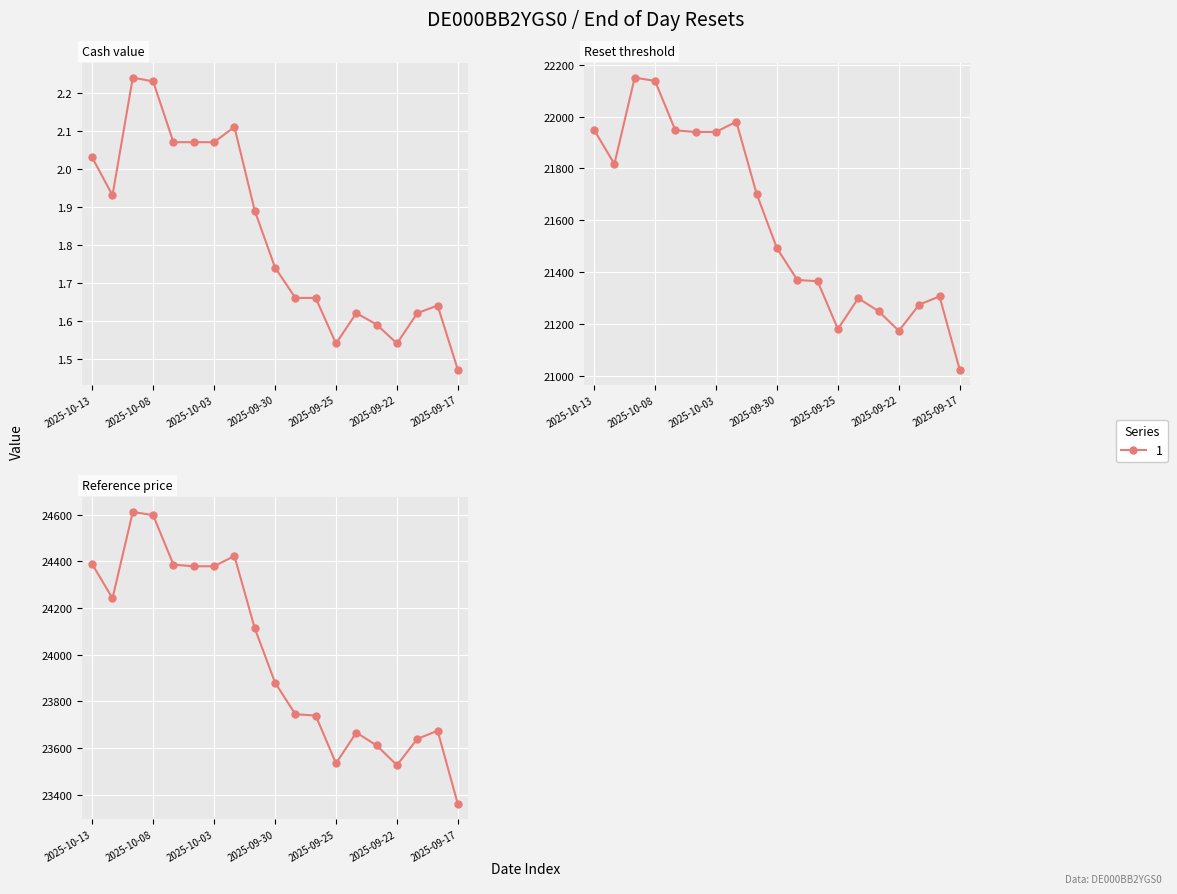

What is the greatest value displayed?

24611.2